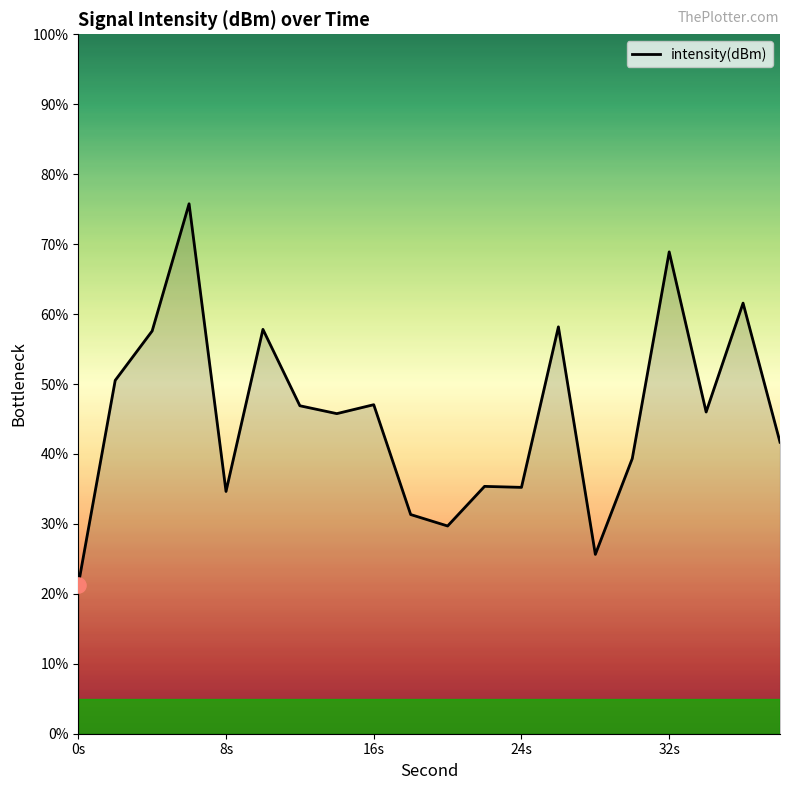

What is the smallest value displayed?

21.3